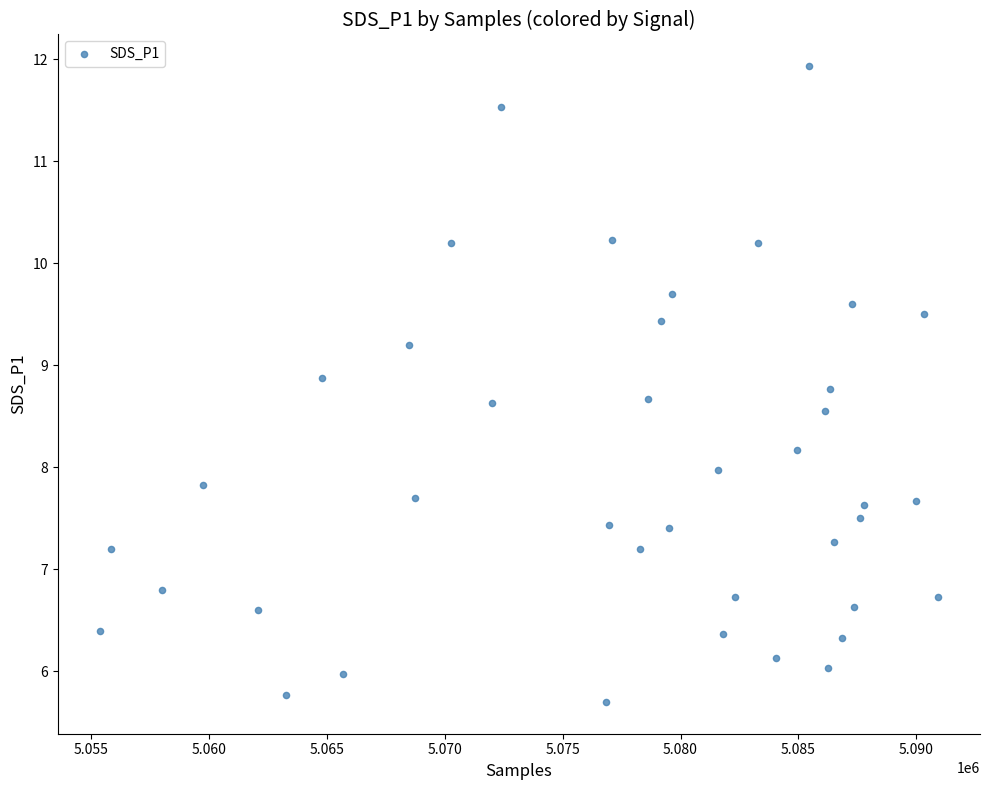

What is the range of Y values (max minus min)?

6.2